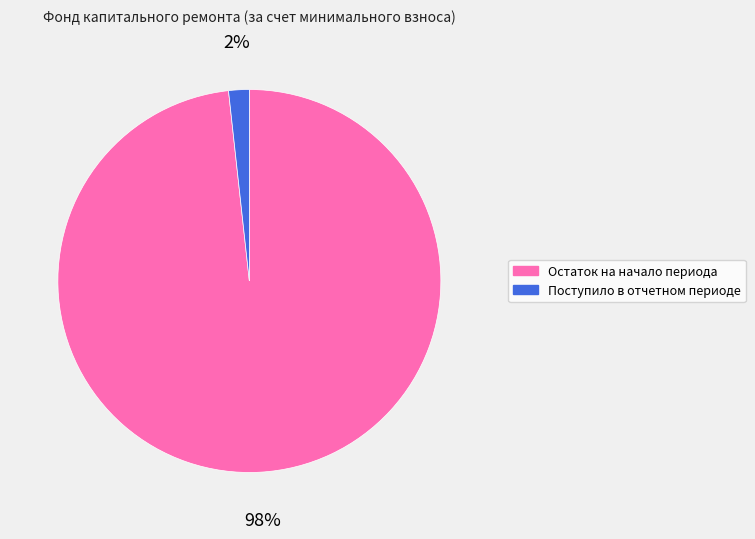

Between Поступило в отчетном периоде and Остаток на начало периода, which is larger?

Остаток на начало периода